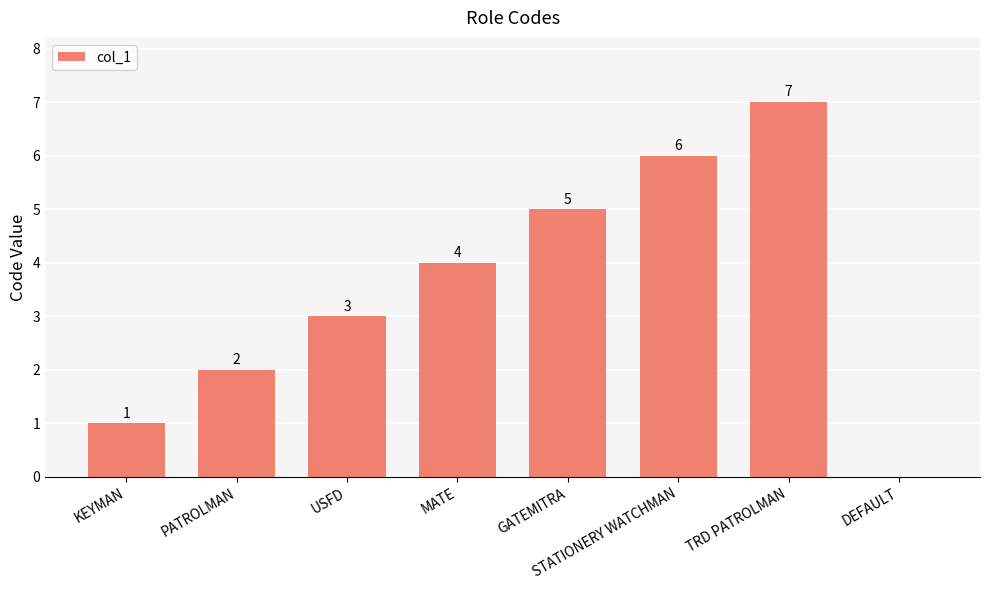

What is the sum of all values?

28